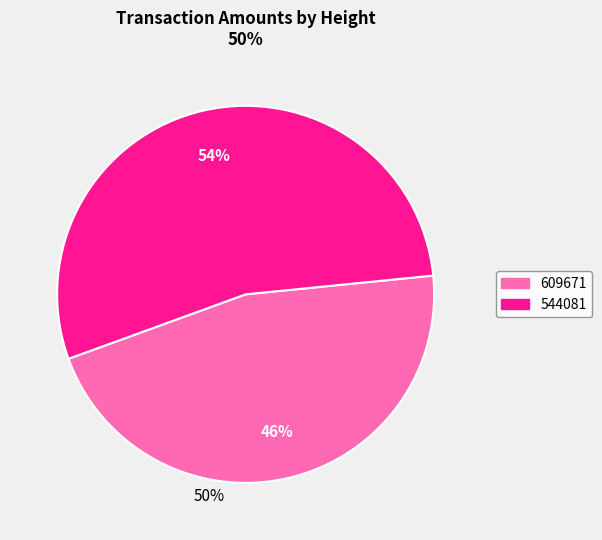

To the nearest percent, what percentage of the pie is 609671?

46%